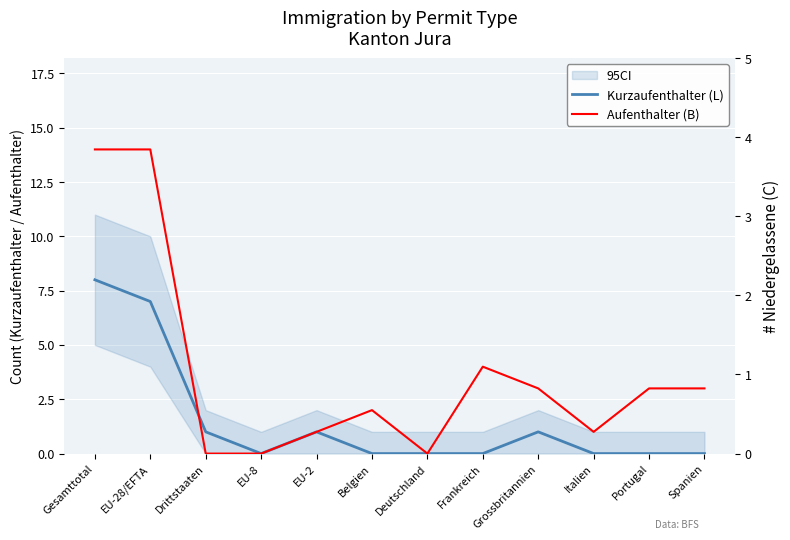

How many intersections are there between Aufenthalter (B) and Kurzaufenthalter (L)?

1